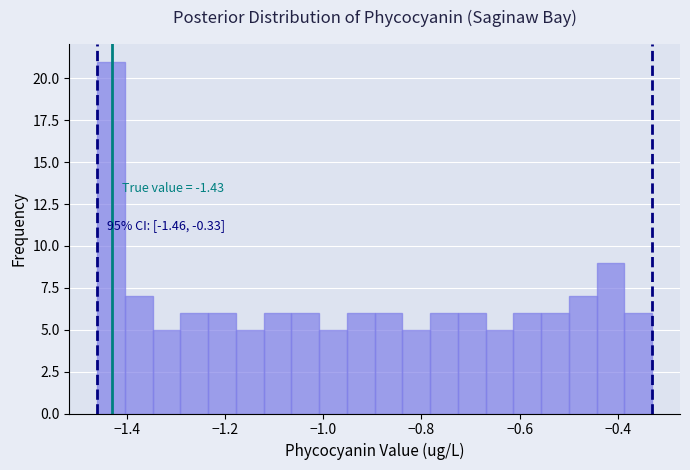

Around what value on the x-axis is the tallest bar? Give the approximate position of its centre, as read against the axis.

-1.44